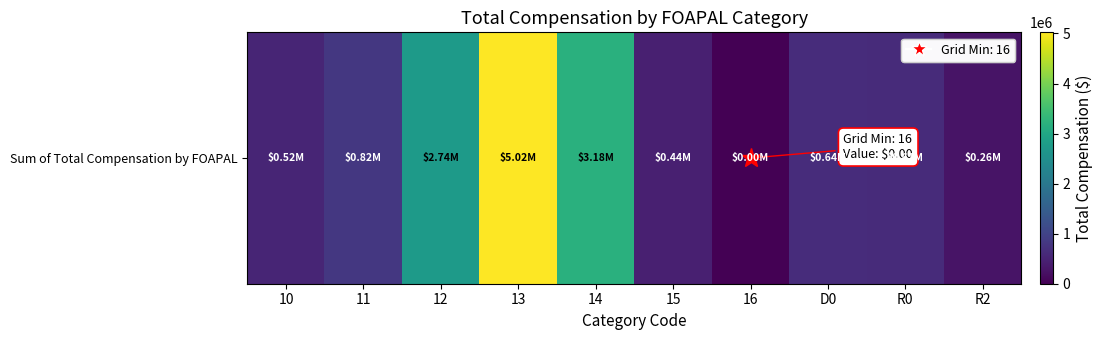

What is the difference between the maximum and second lowest values?

4764989.5